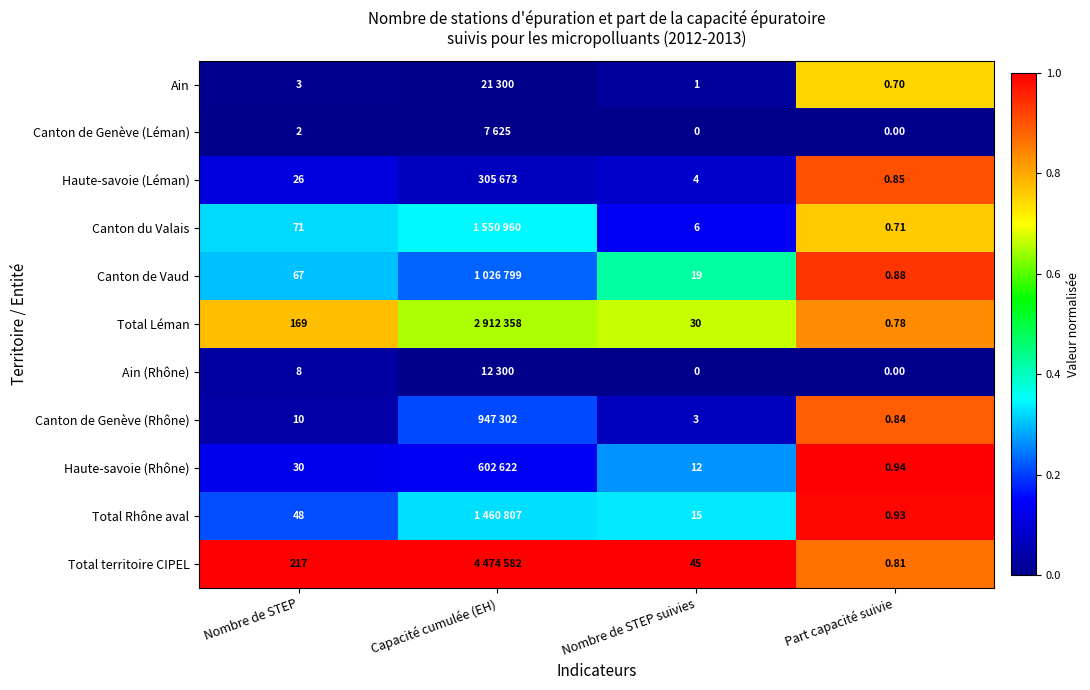

At Nombre de STEP suivies, list the series in order from smallest to largest.

Canton de Genève (Léman), Ain (Rhône), Ain, Canton de Genève (Rhône), Haute-savoie (Léman), Canton du Valais, Haute-savoie (Rhône), Total Rhône aval, Canton de Vaud, Total Léman, Total territoire CIPEL